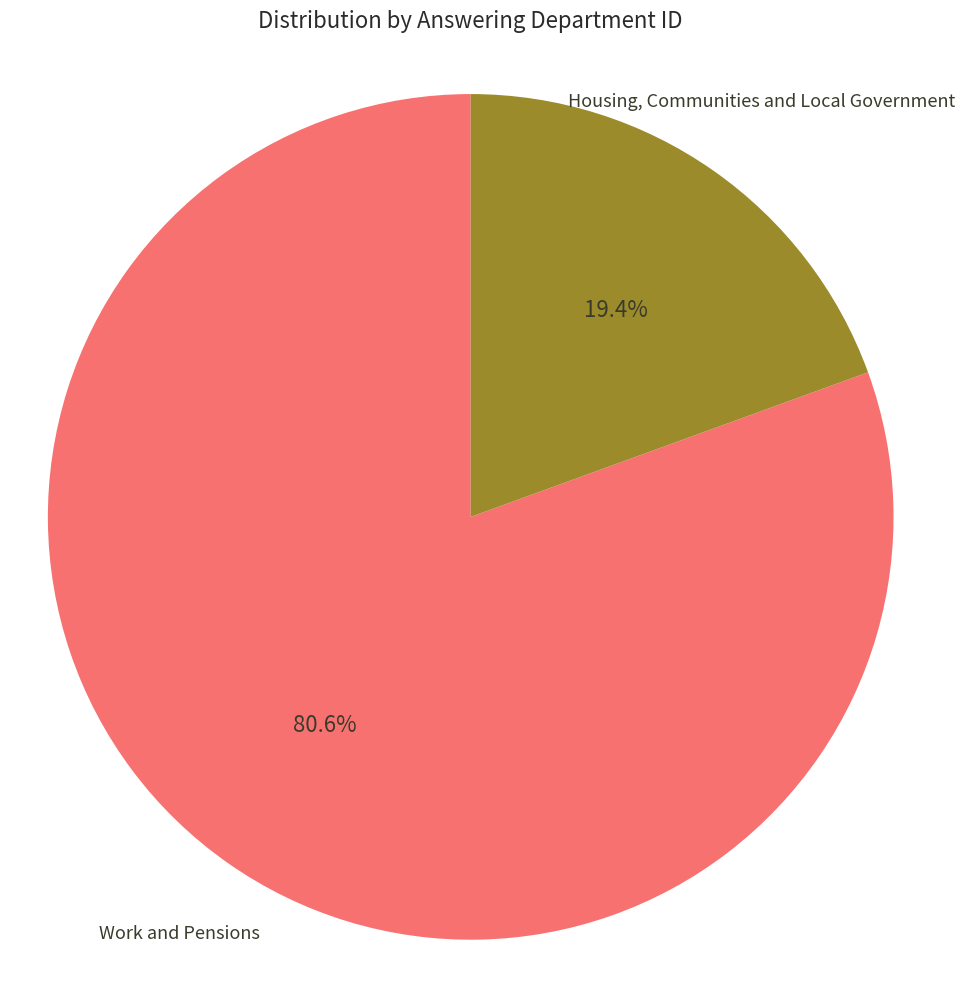

Which category has the biggest portion of the pie?

Work and Pensions